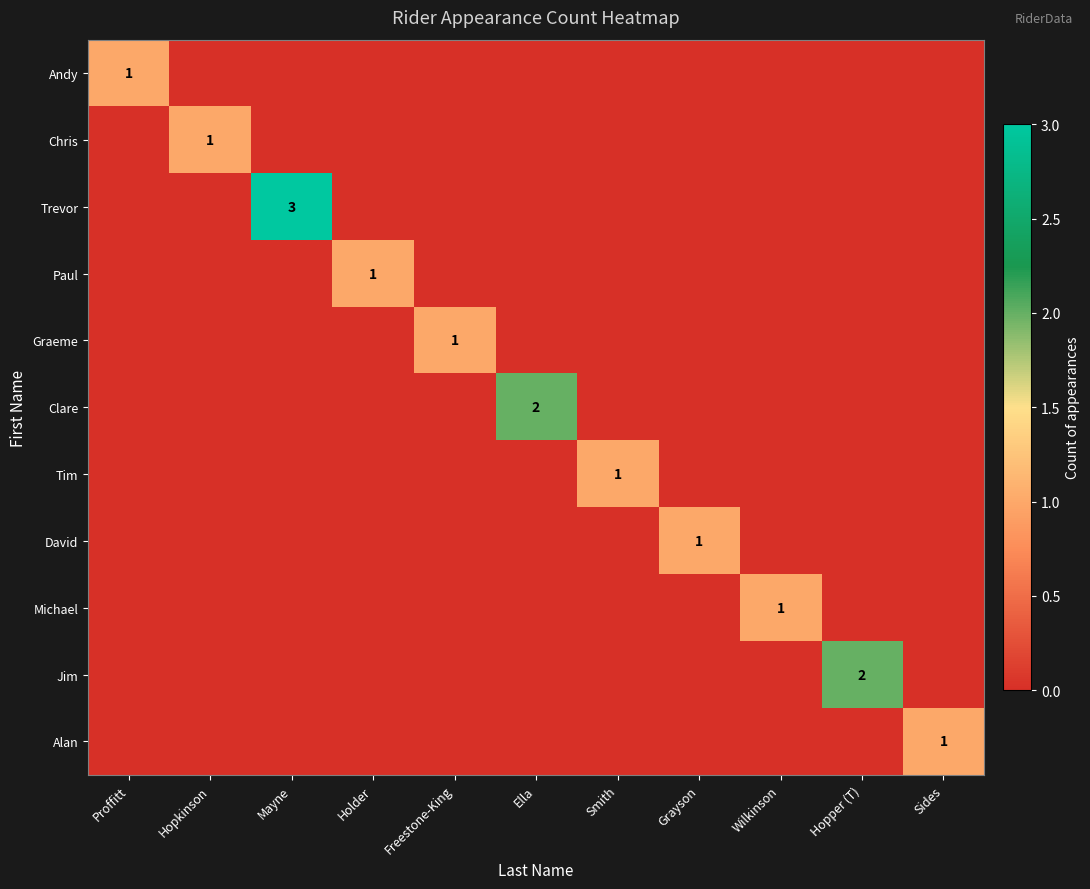

The Graeme series shows 1 at Freestone-King. True or false?

True